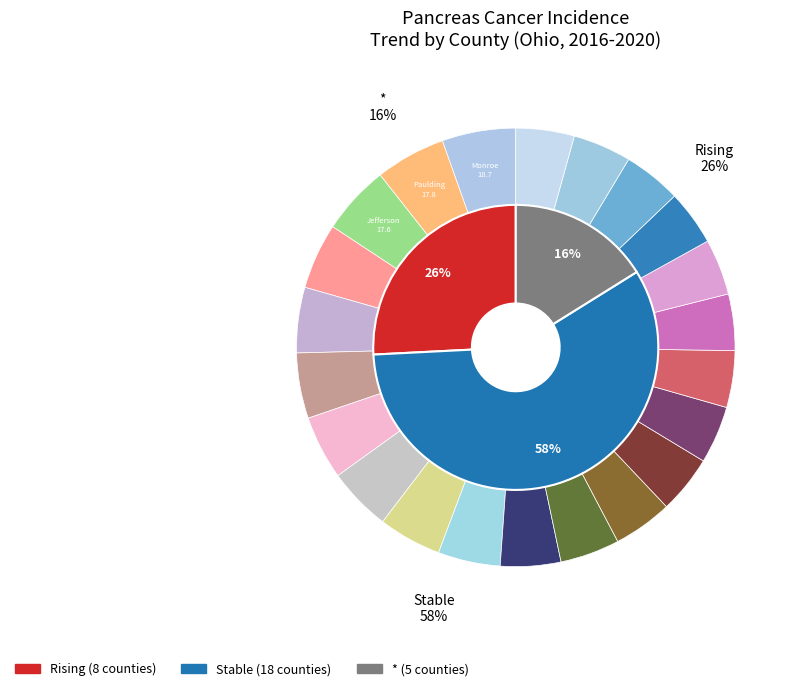

To the nearest percent, what percentage of the pie is rising?

26%